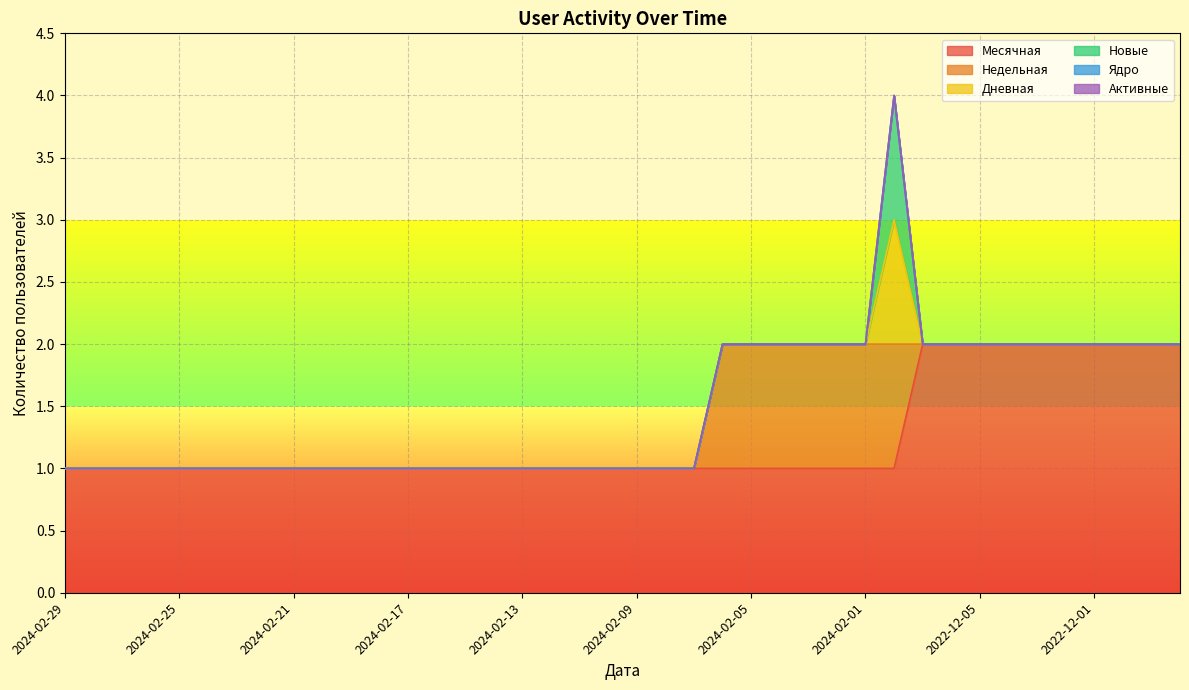

At which category is the sum across all series the highest?

2024-01-31